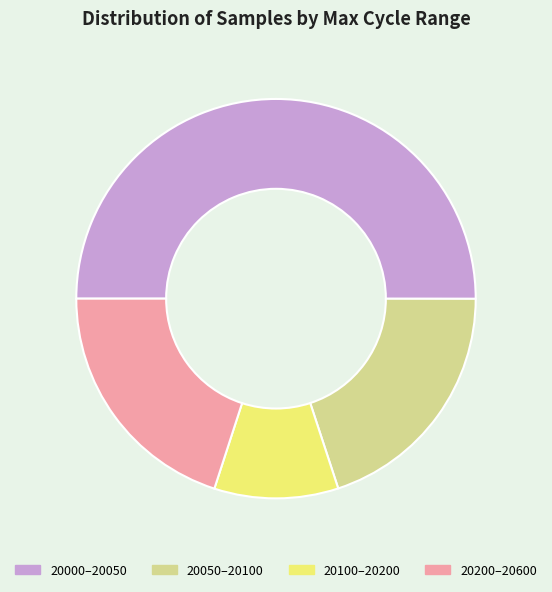

True or false: 20100–20200 accounts for 1% of the total.

False